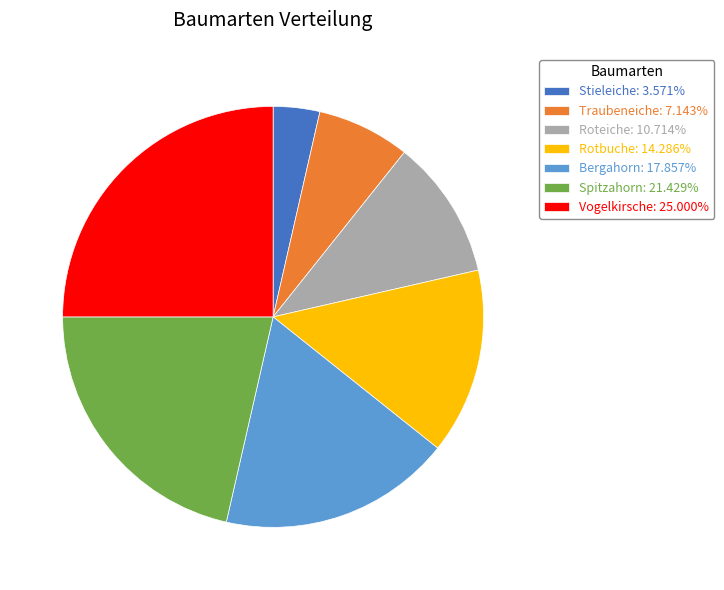

Is the sum of Rotbuche: 14.286% and Traubeneiche: 7.143% greater than half?

No